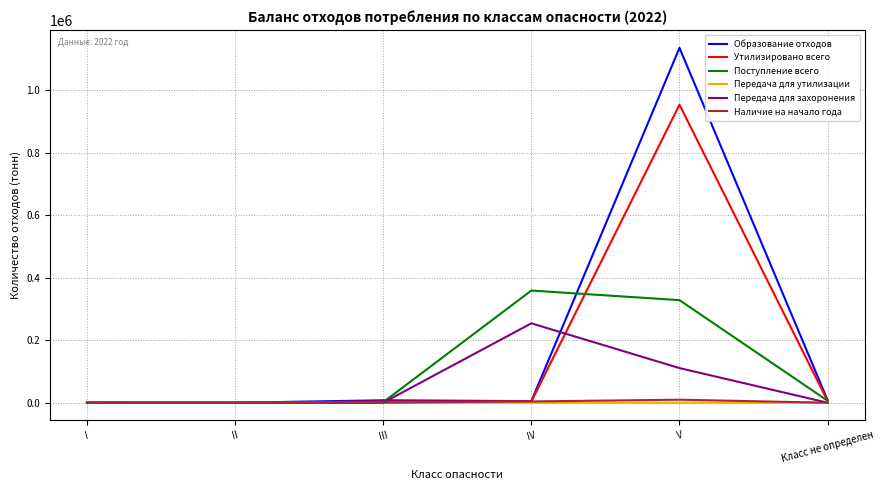

At which category is the sum across all series the highest?

V